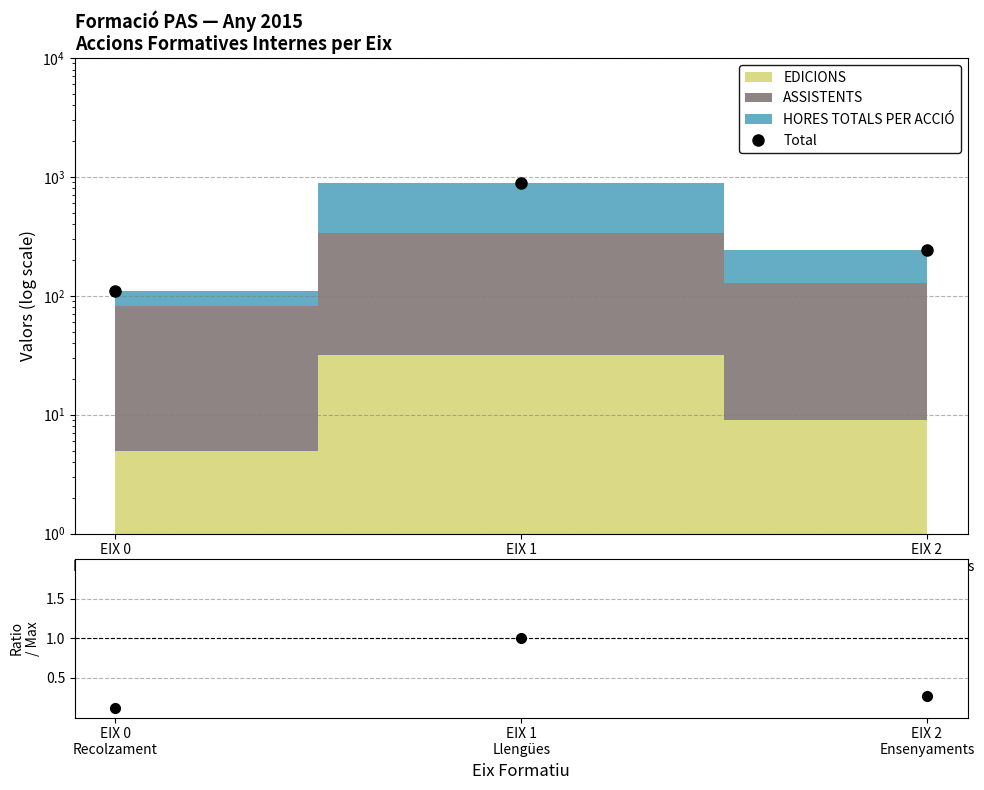

Rank the categories by value from lowest to highest.

EIX 0
Recolzament, EIX 2
Ensenyaments, EIX 1
Llengües